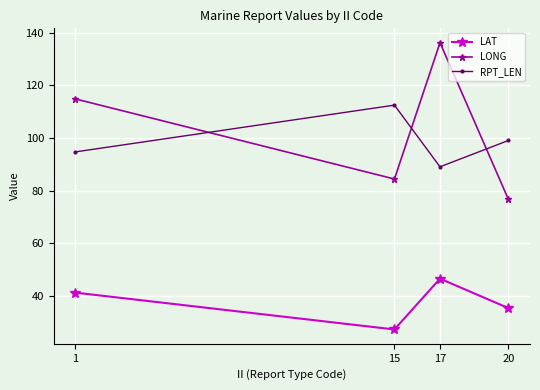

True or false: RPT_LEN and LAT intersect in this chart.

False